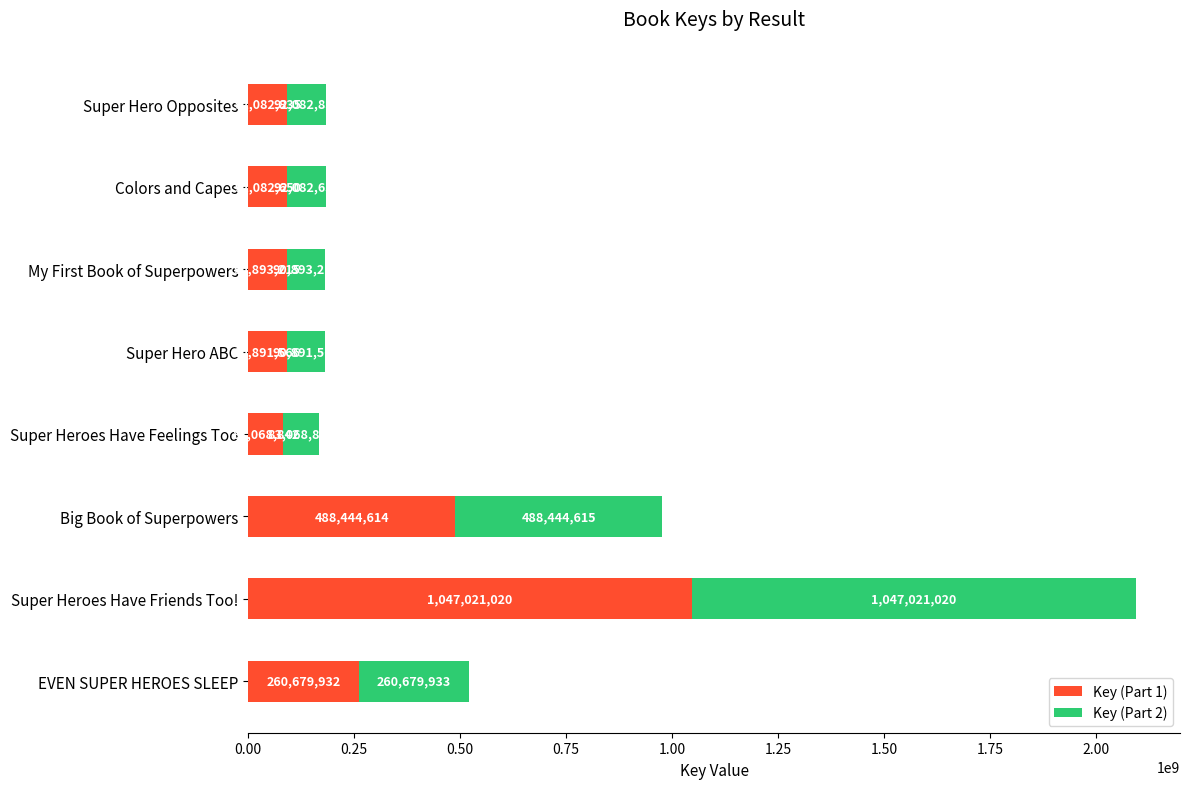

Read the Key (Part 1) value at EVEN SUPER HEROES SLEEP.

260679932